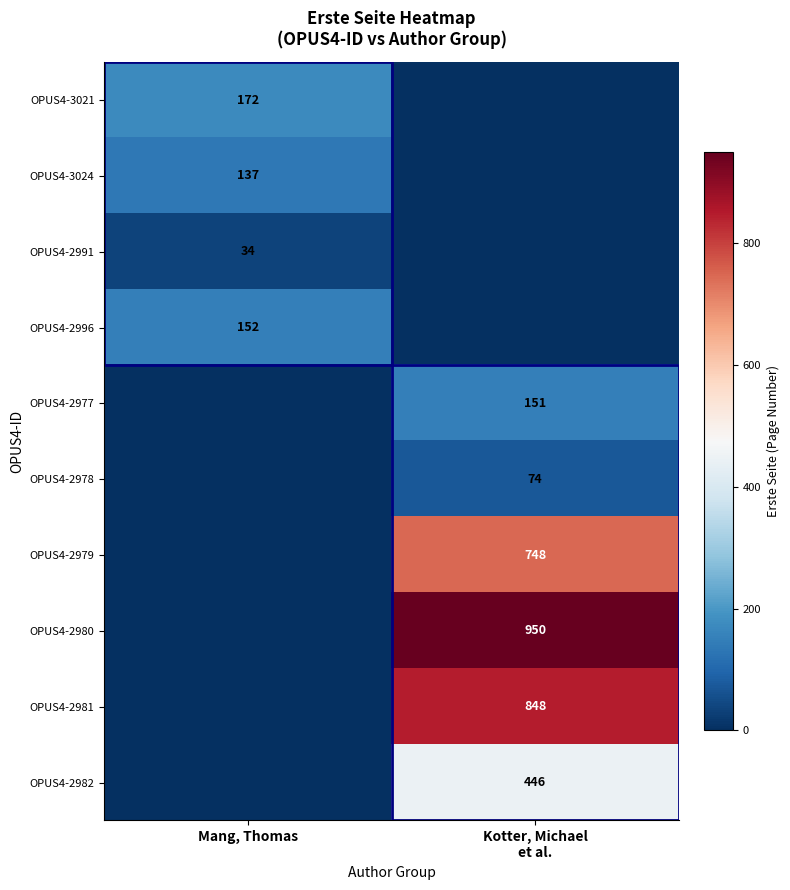

True or false: OPUS4-2996 has a value of 229 at Mang, Thomas.

False